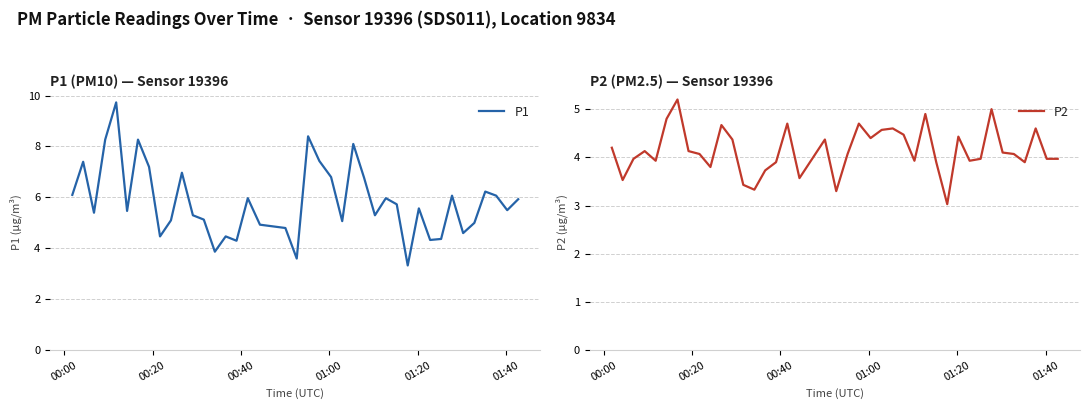

The value of P1 at 22 is 9.2. True or false?

False